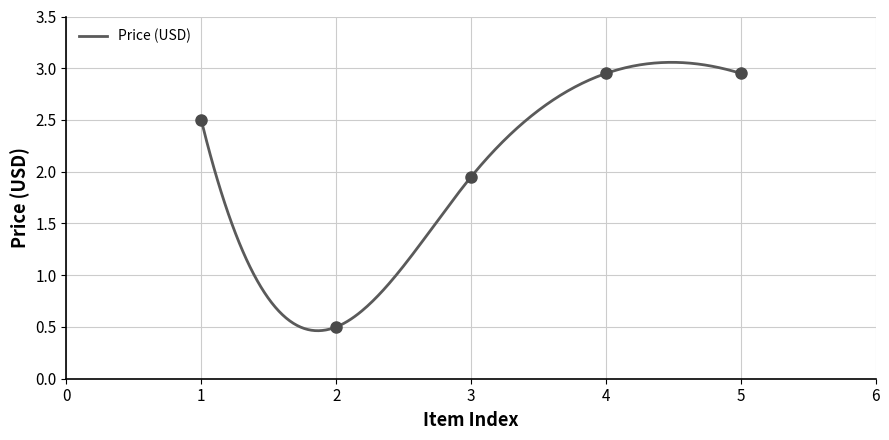

Reading left to right, list all the values displayed in this chart.

2.5	0.5	1.9	3.0	3.0